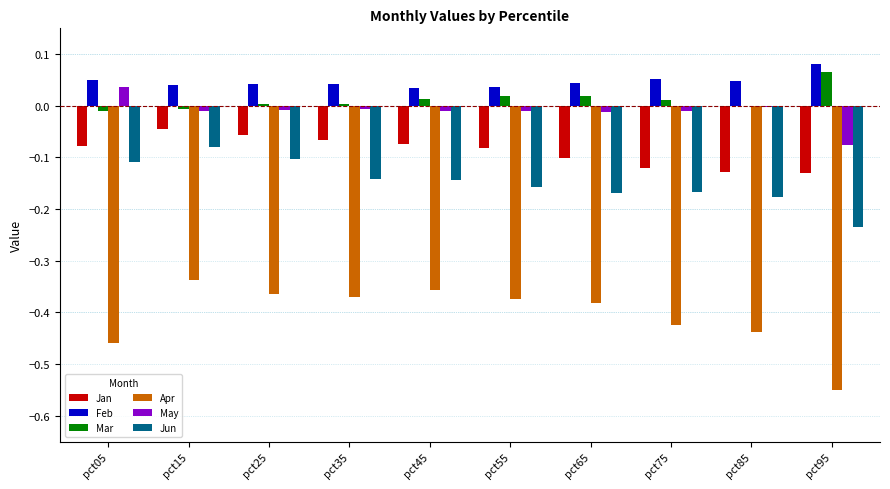

Between pct15 and pct95, which series saw the biggest shift?

Apr